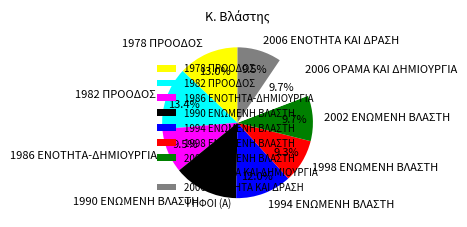

To the nearest percent, what portion does 1982 ΠΡΟΟΔΟΣ represent?

13%